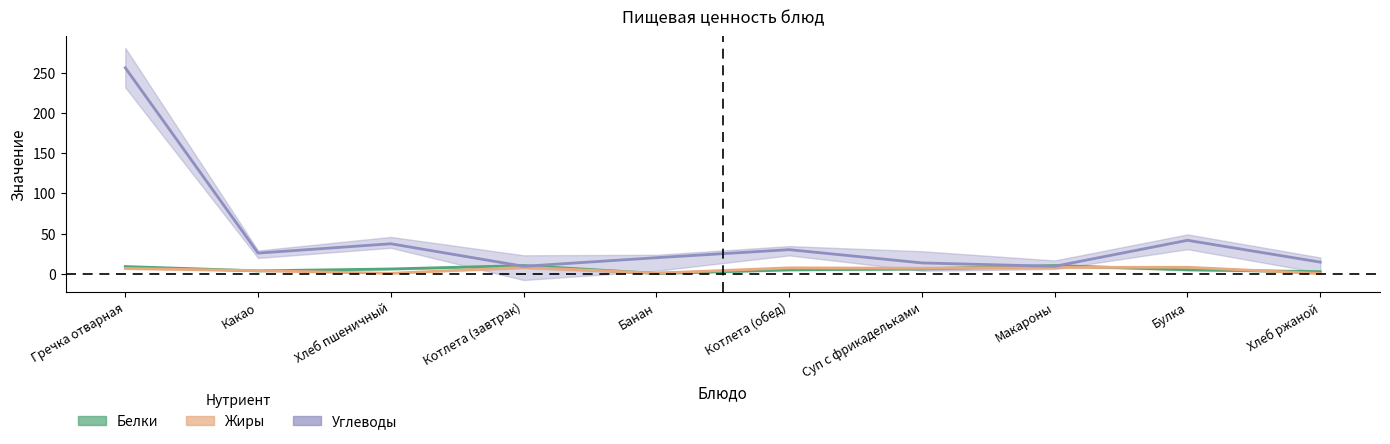

What is the label of the 7th point from the right?

Котлета (завтрак)